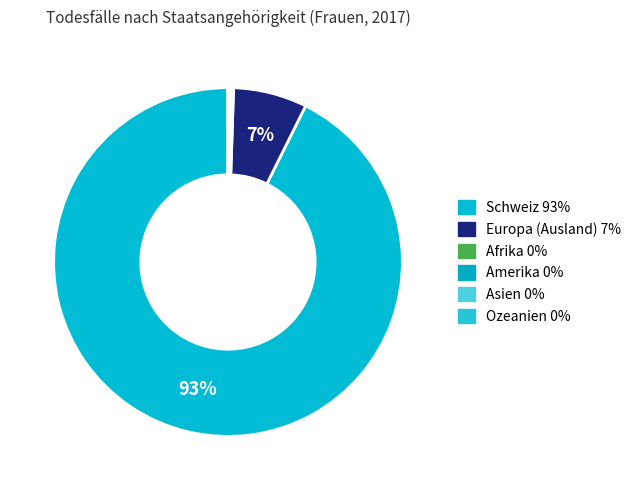

What is the largest slice in the pie chart?

Schweiz